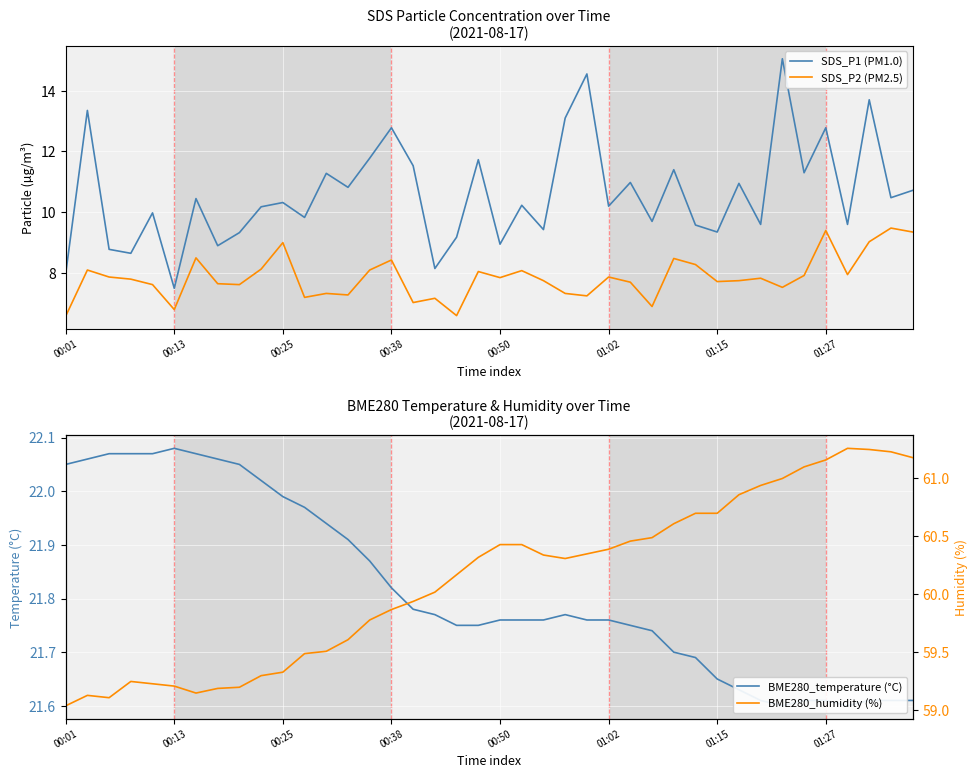

Is it true that SDS_P2 (PM2.5) equals 3.1 at 00:01?

False